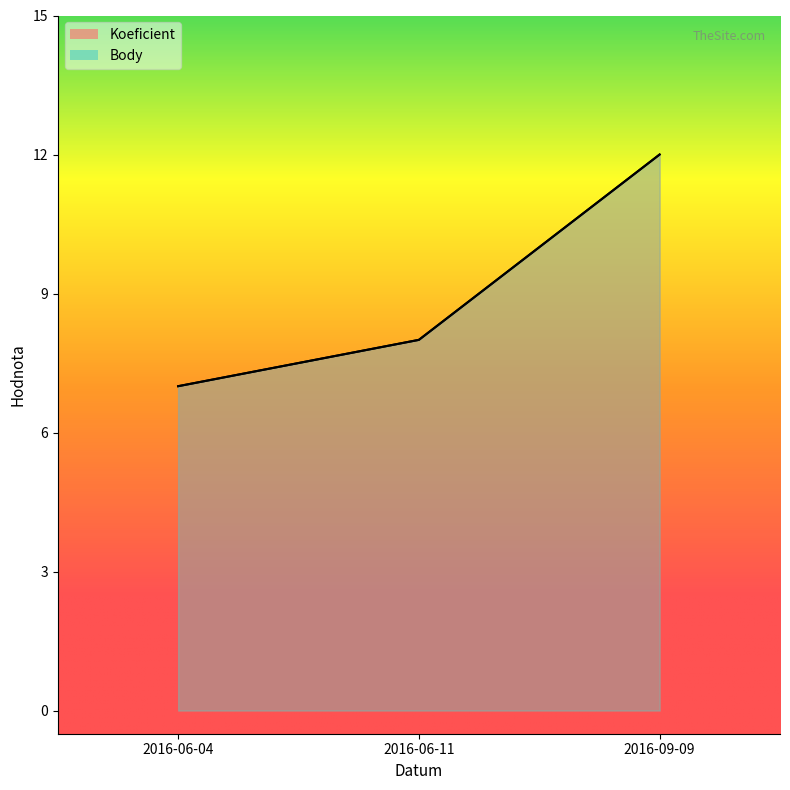

What is the label of the 1st point from the left?

2016-06-04